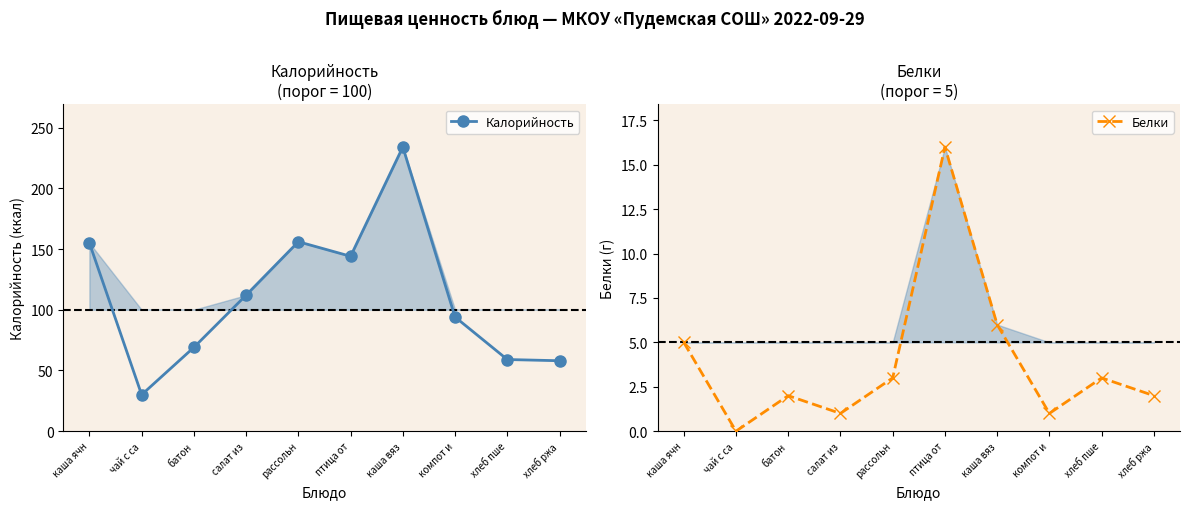

What is the label of the 9th point from the right?

чай с са